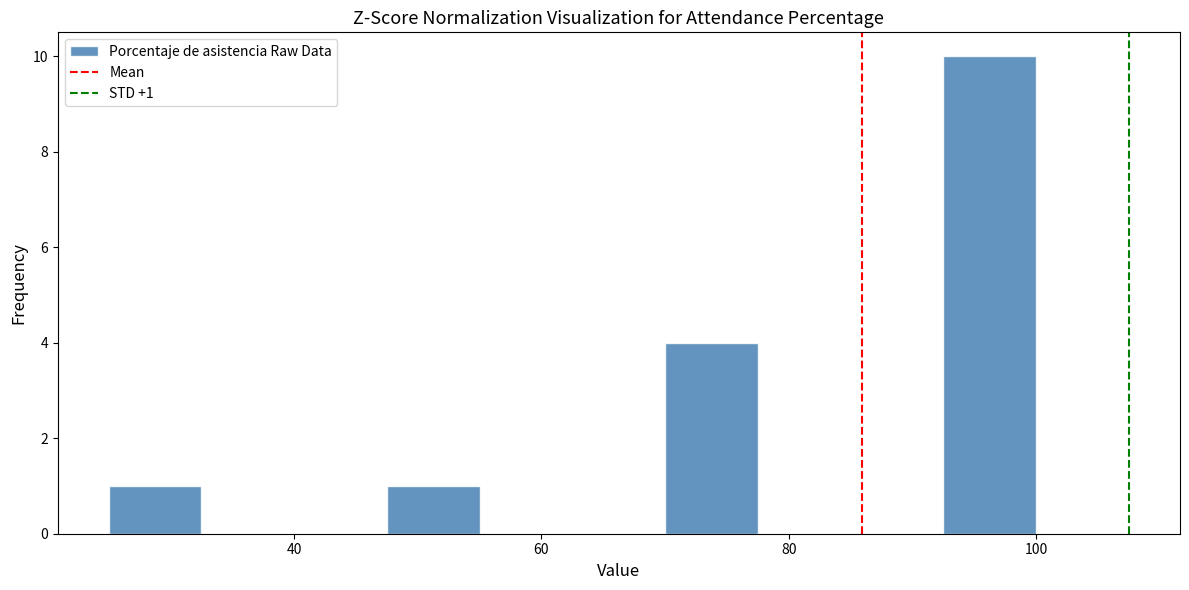

Around what value on the x-axis is the tallest bar? Give the approximate position of its centre, as read against the axis.

96